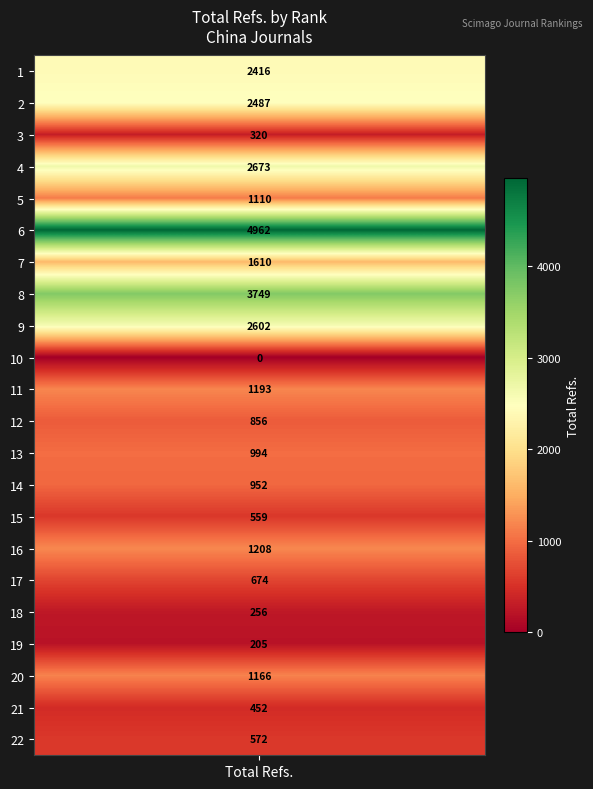

Where does the data first go above 1110?

1